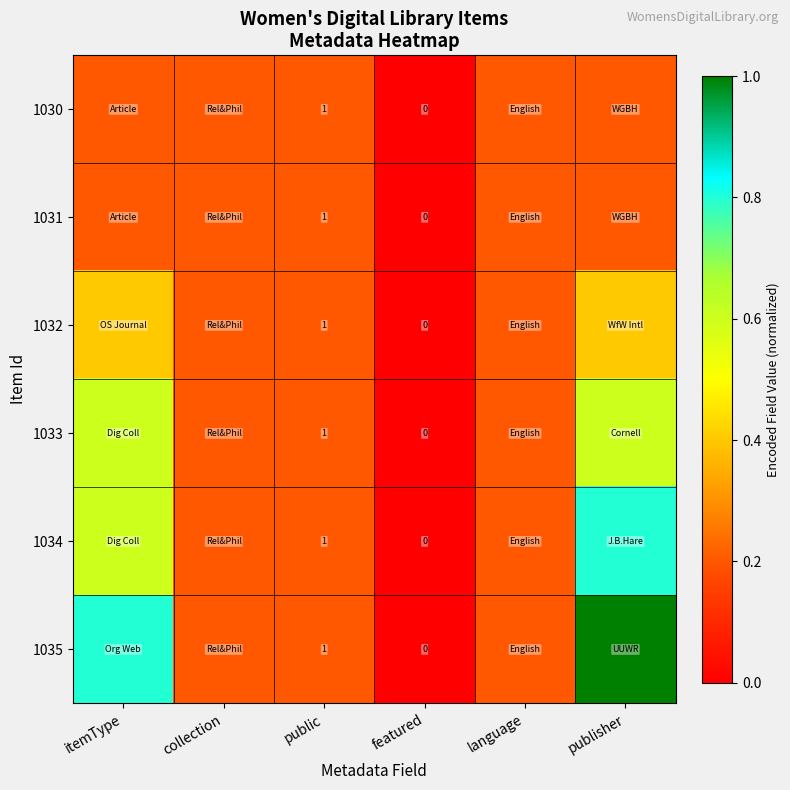

Is the value of 1031 at public greater than the value of 1034 at featured?

Yes